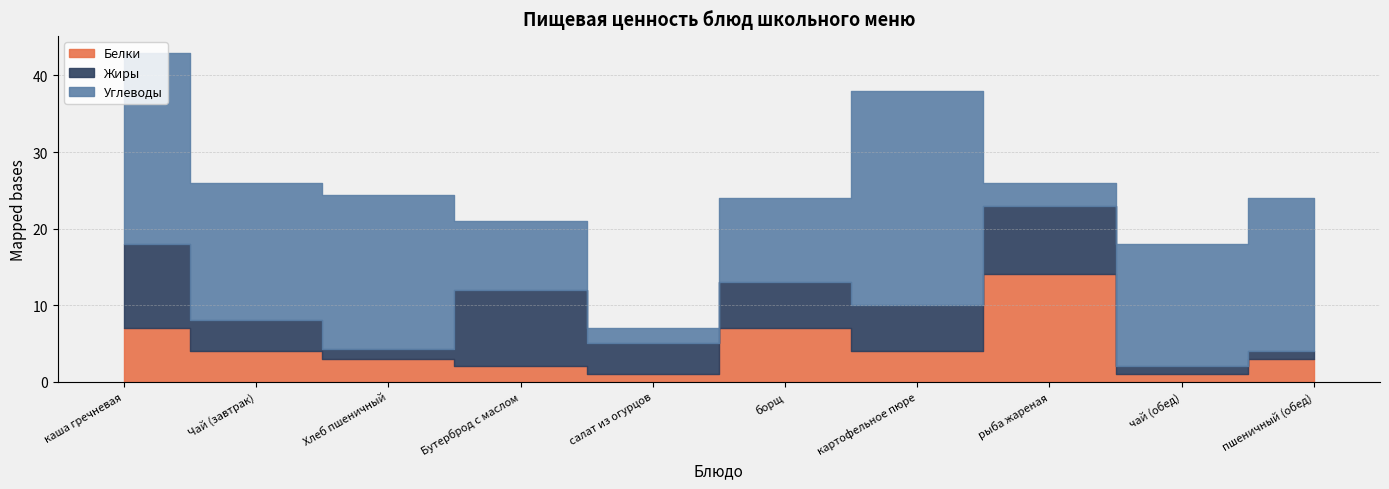

At which label is Белки closest to 7?

каша гречневая